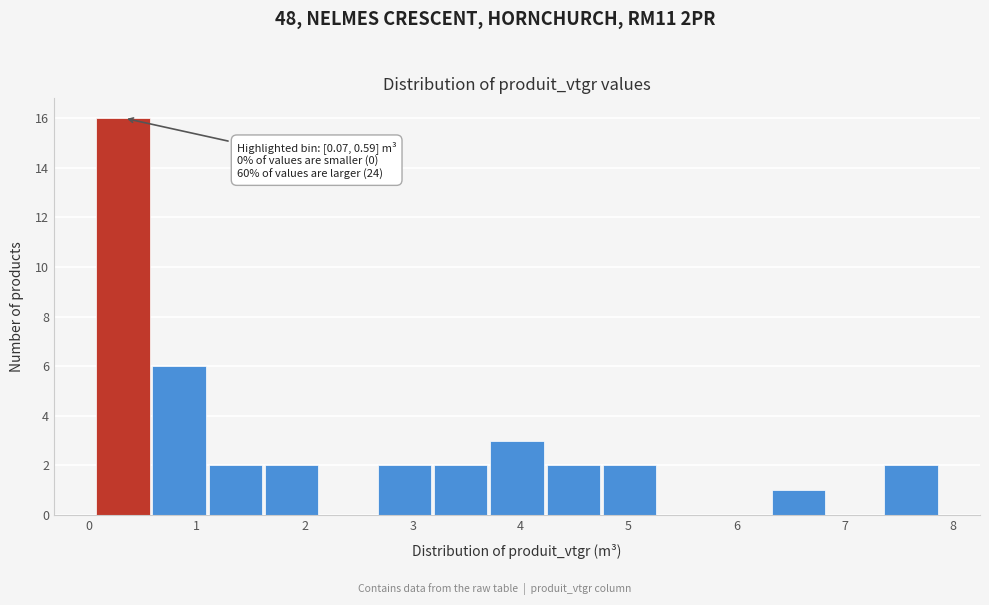

Over which range of the x-axis is the bar tallest?

0.1 to 0.6